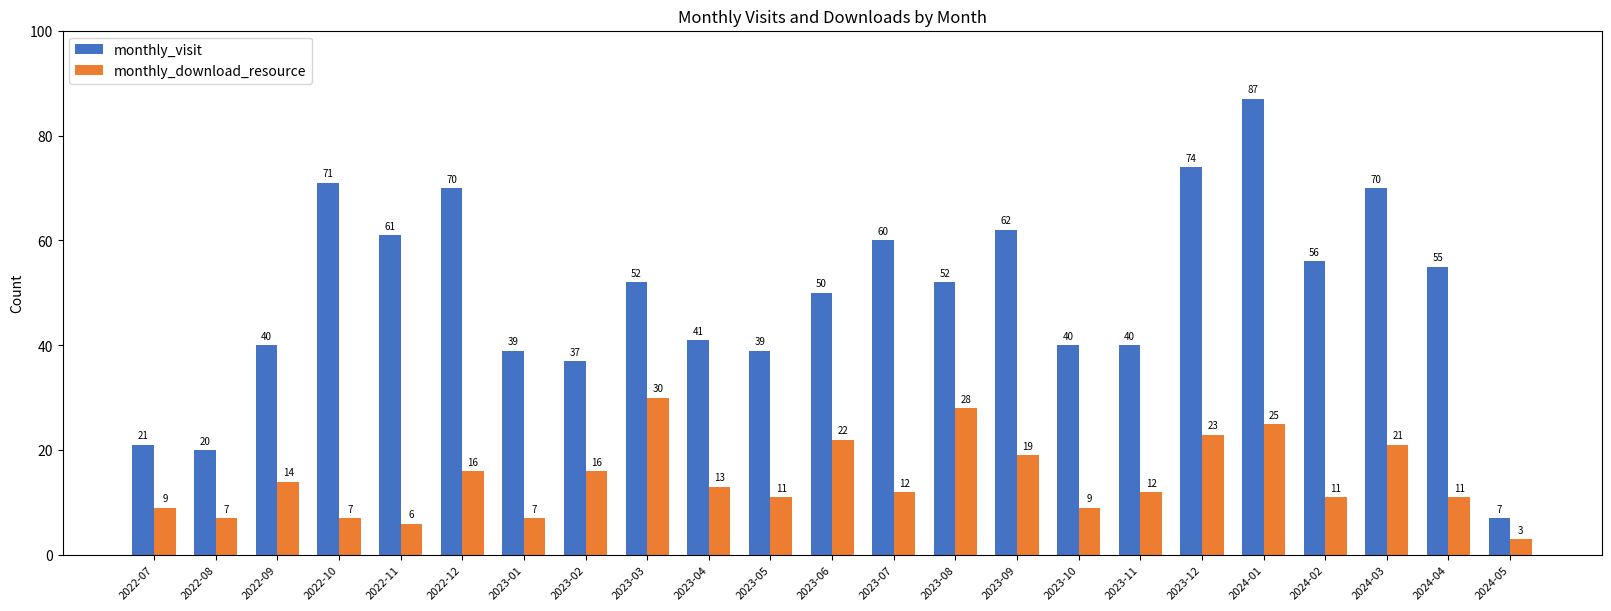

Rank the series at 2022-10 from highest to lowest value.

monthly_visit, monthly_download_resource